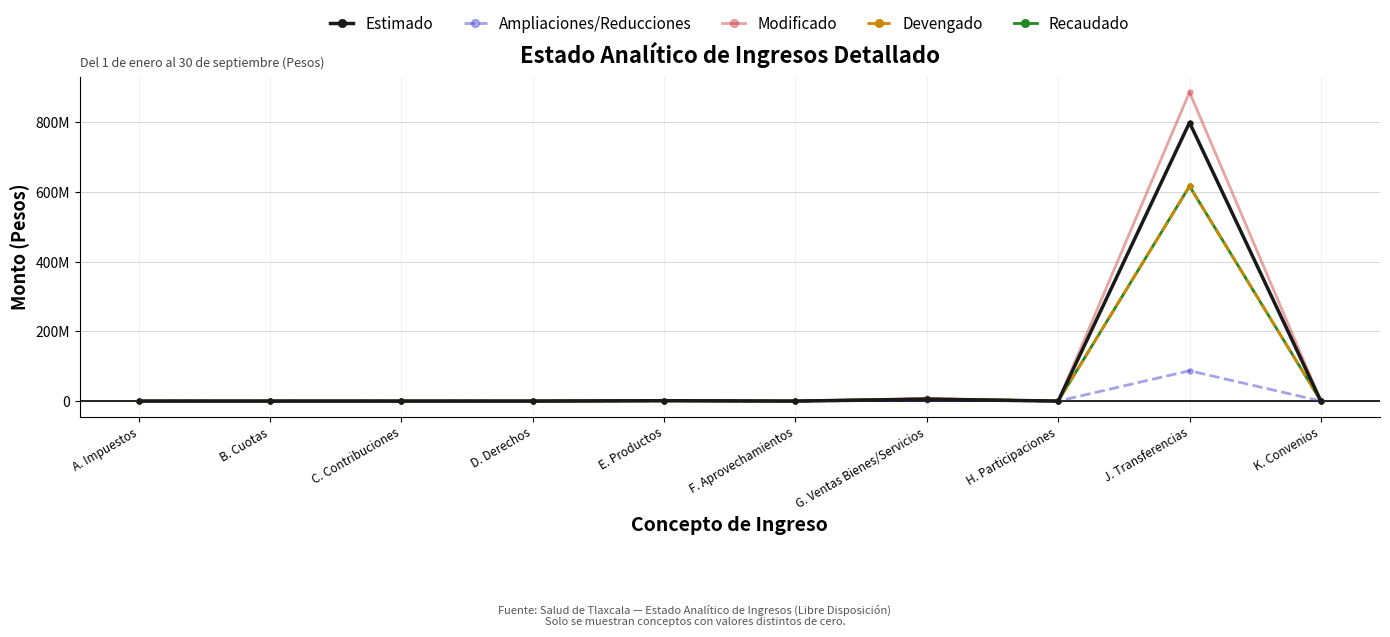

At which category does Ampliaciones/Reducciones reach its first local peak?

E. Productos